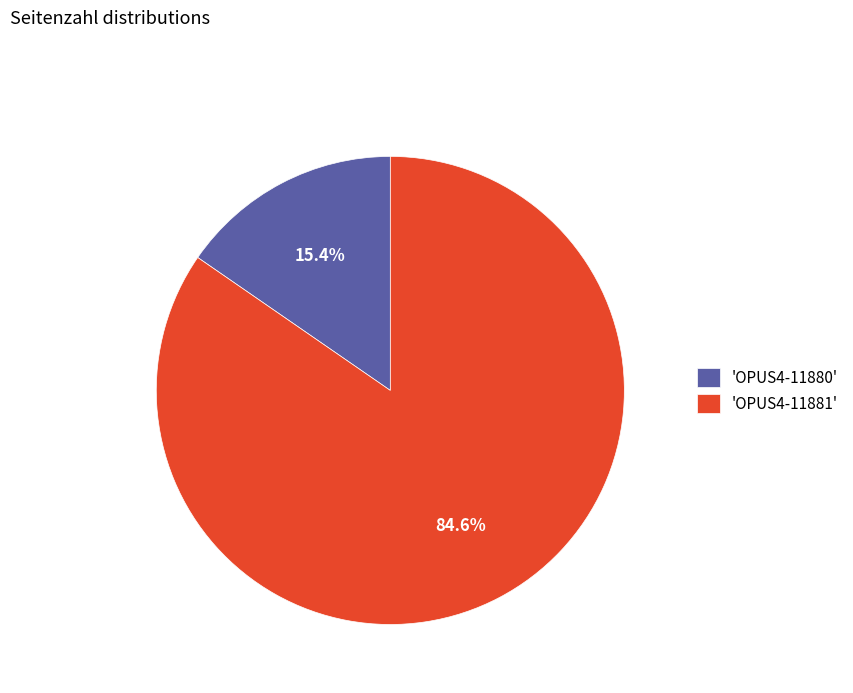

Rank the categories by value from lowest to highest.

'OPUS4-11880', 'OPUS4-11881'